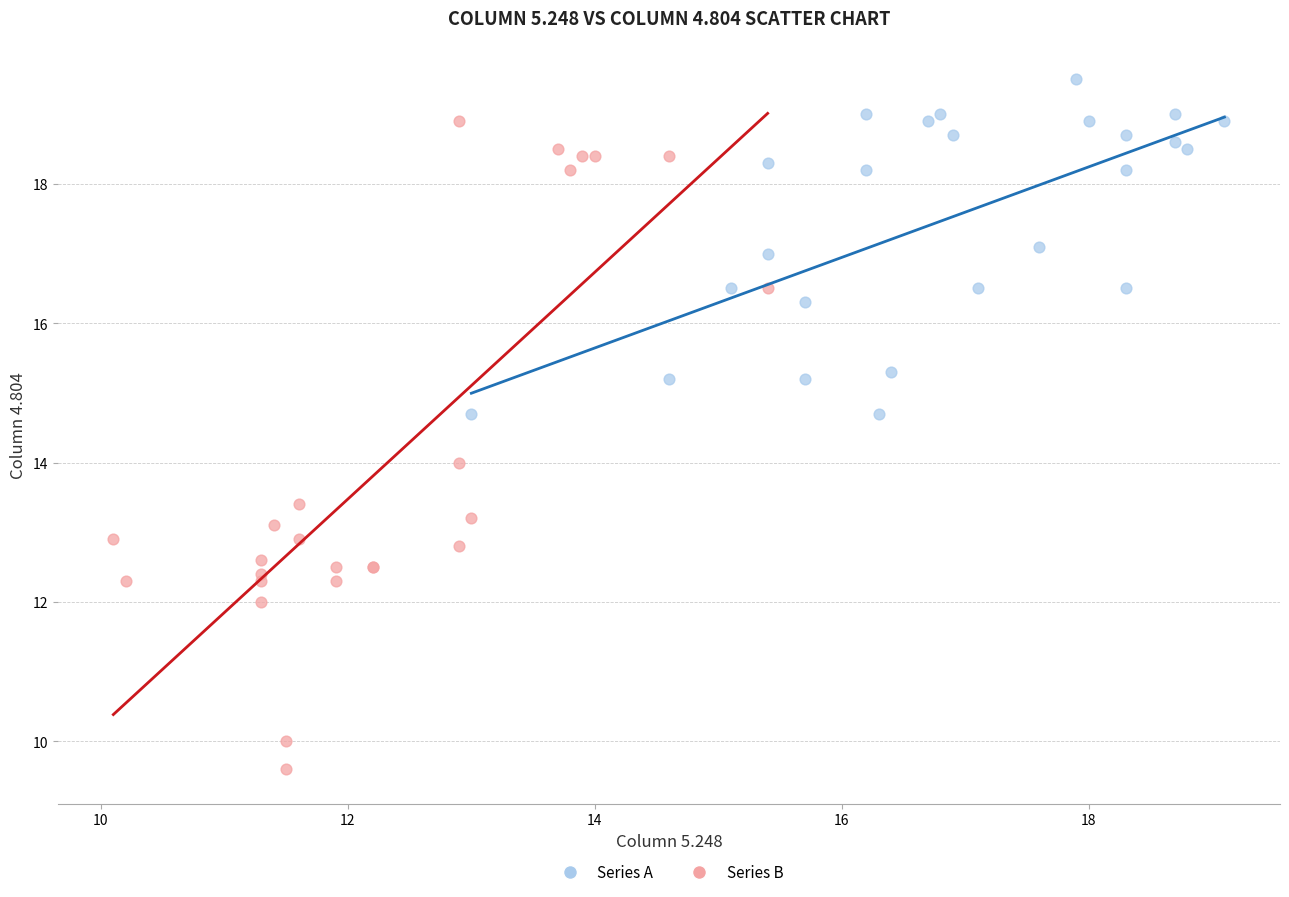

Which series contains the highest Y value?

Series A